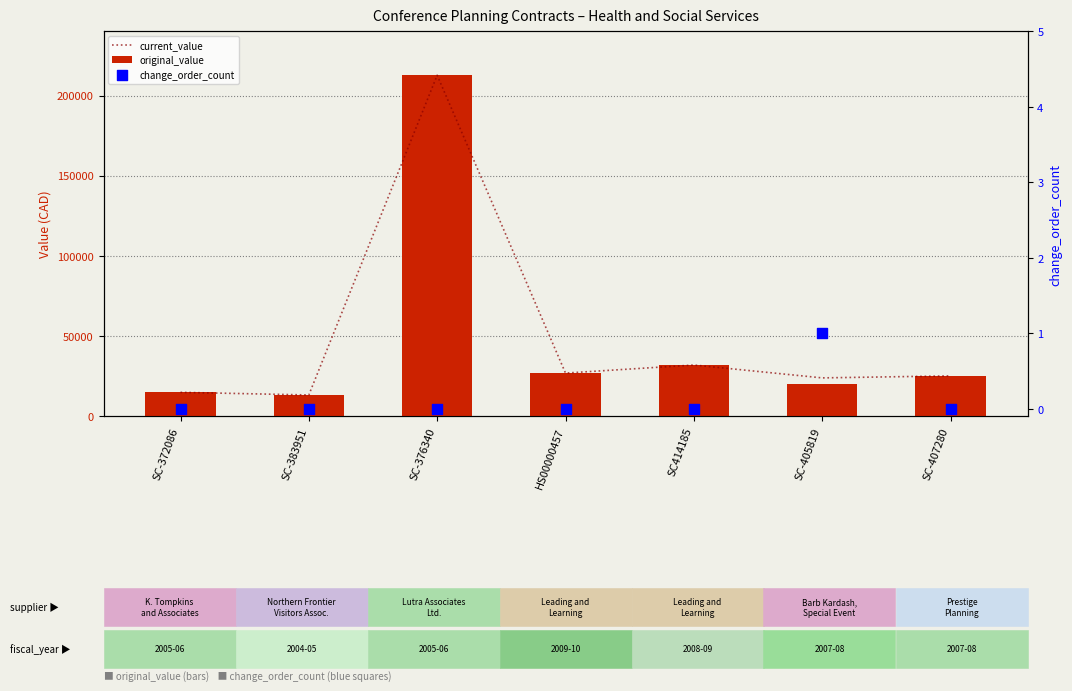

Which series contains the highest Y value?

current_value